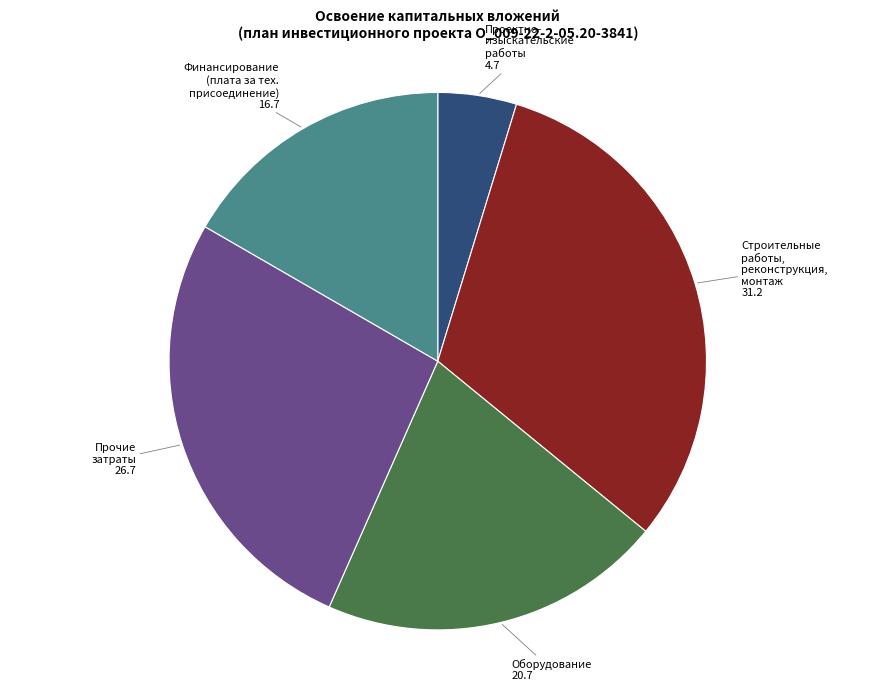

Is there any slice that represents more than half of the pie?

No